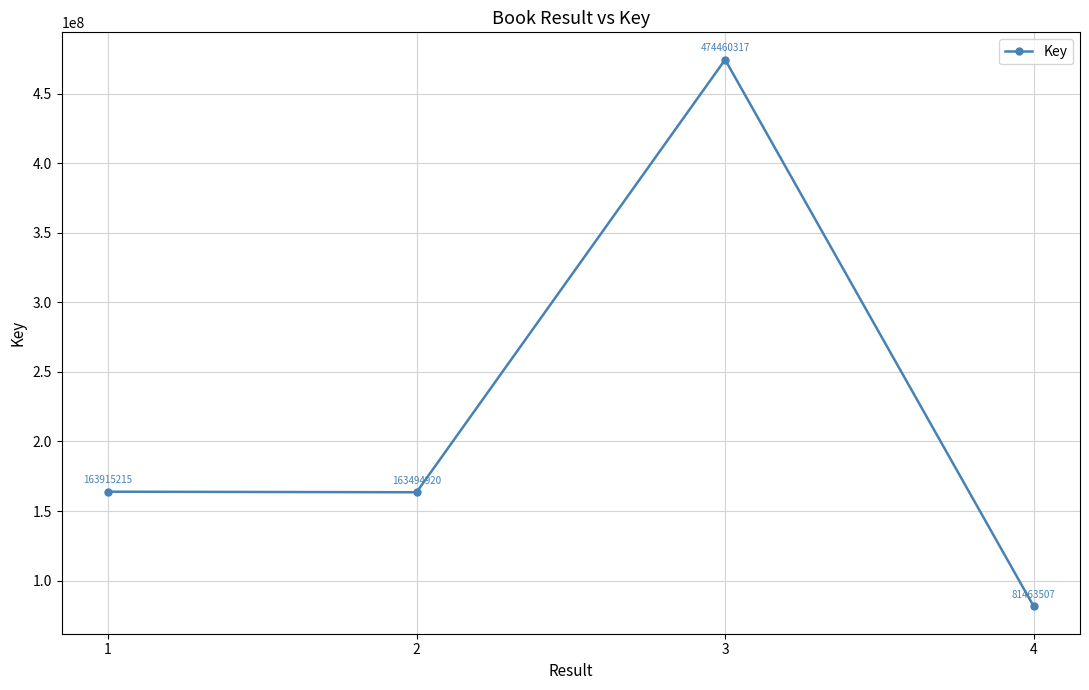

Does the chart display data point markers on the line(s)?

Yes